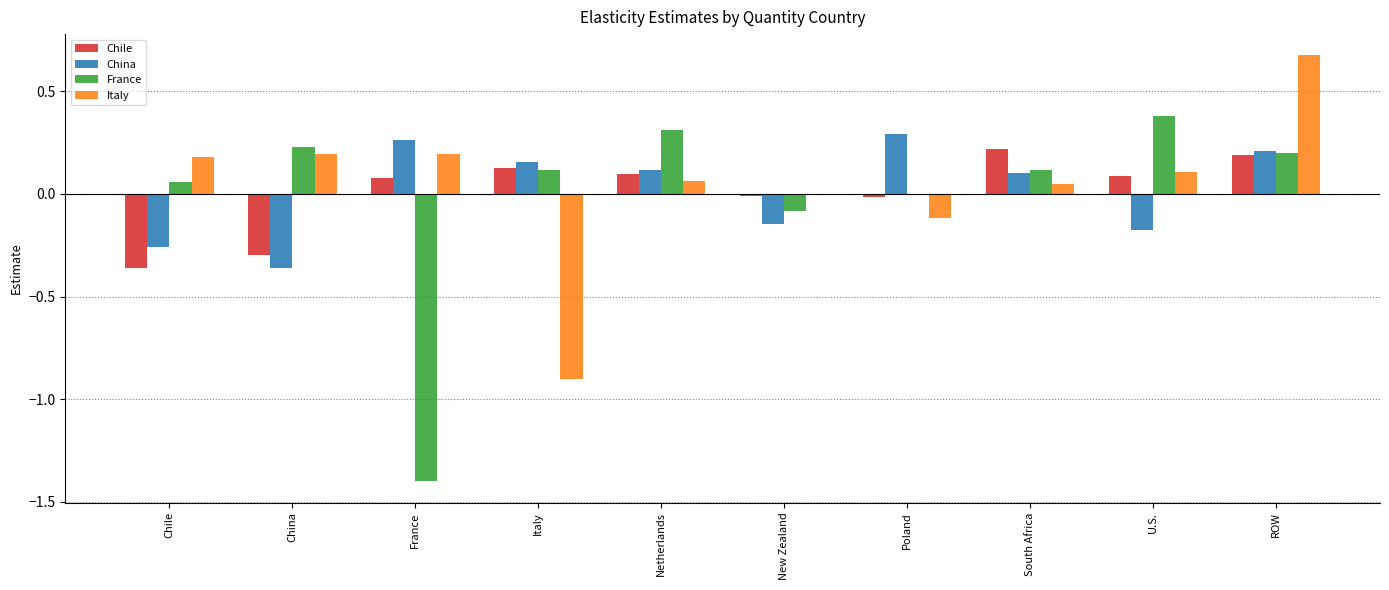

What is the sum of the China values at Italy and France?

0.4